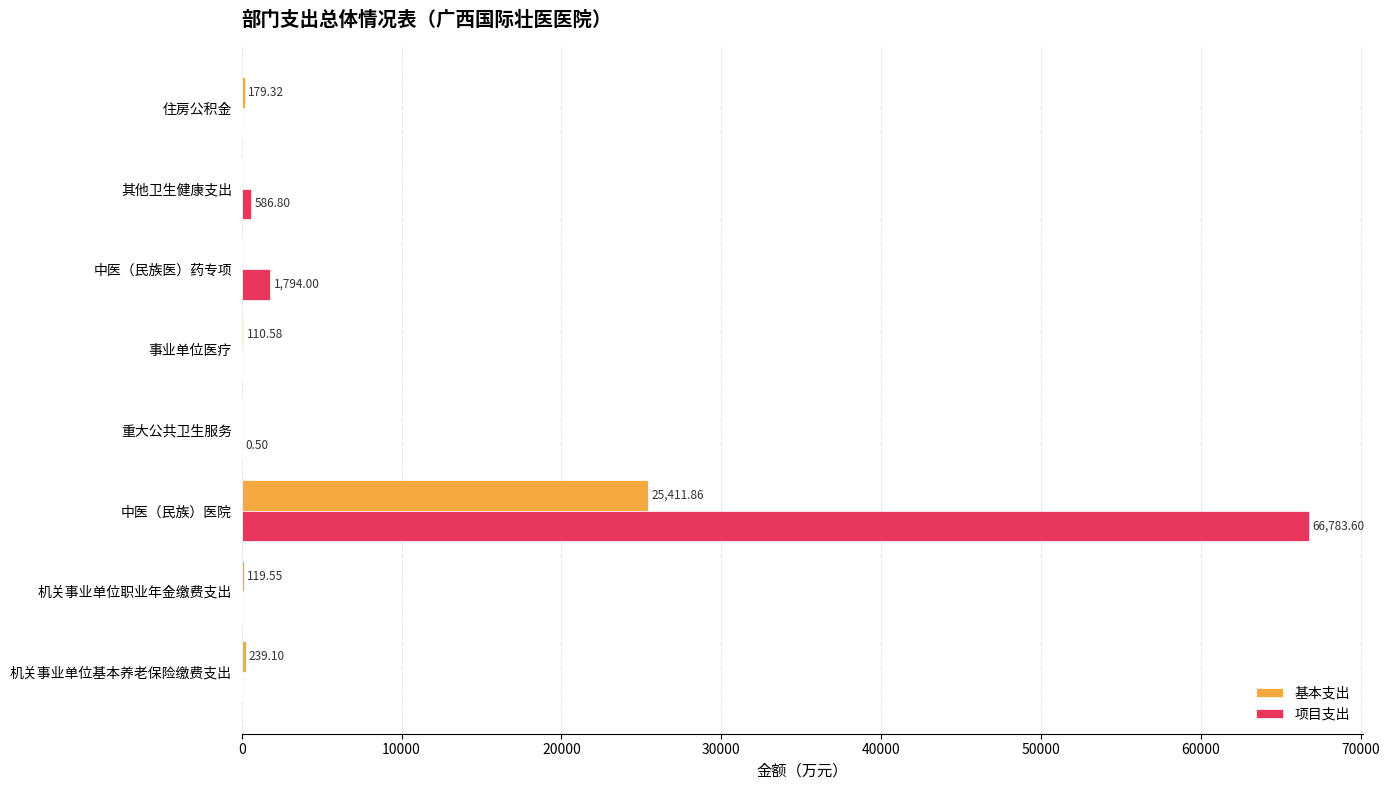

Between 中医（民族）医院 and 其他卫生健康支出, which series saw the biggest shift?

项目支出